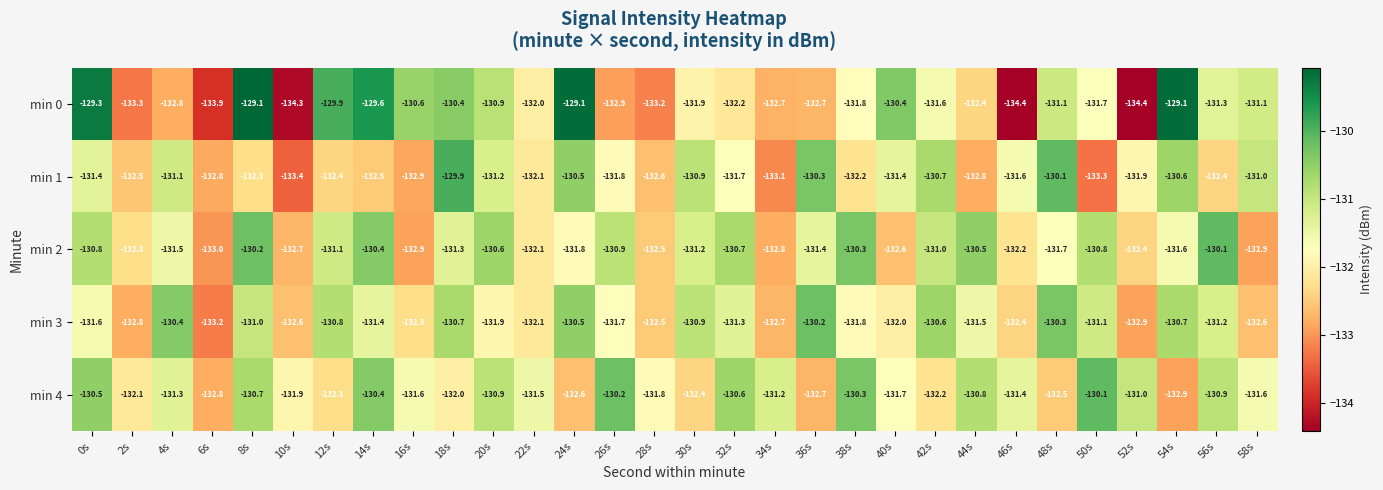

Which series has the largest total across all categories?

min 4